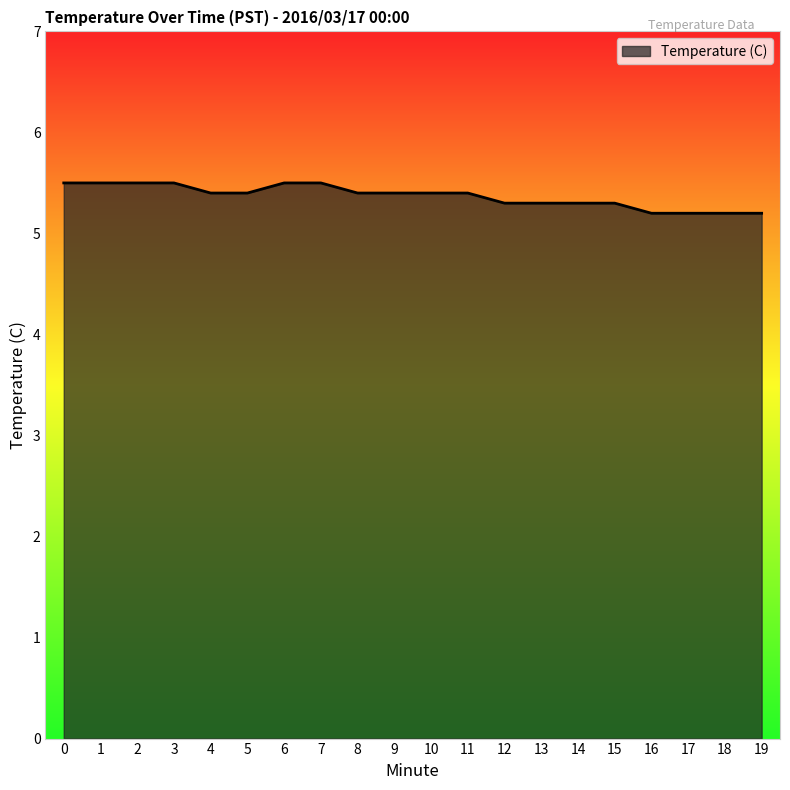

Is it true that the value at 8 is 5.4?

True